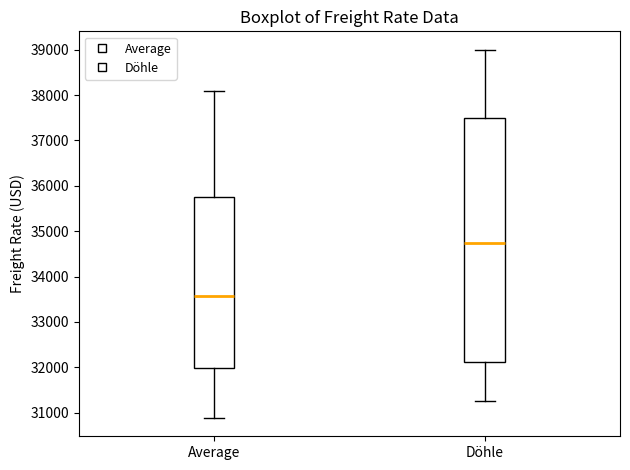

Comparing the boxes themselves (not the whiskers), which one is the tallest?

Döhle